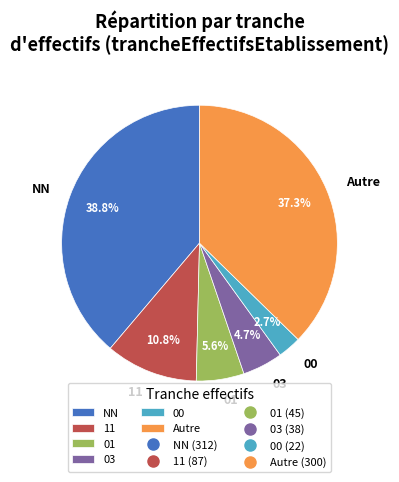

Between 03 and 00, which is larger?

03